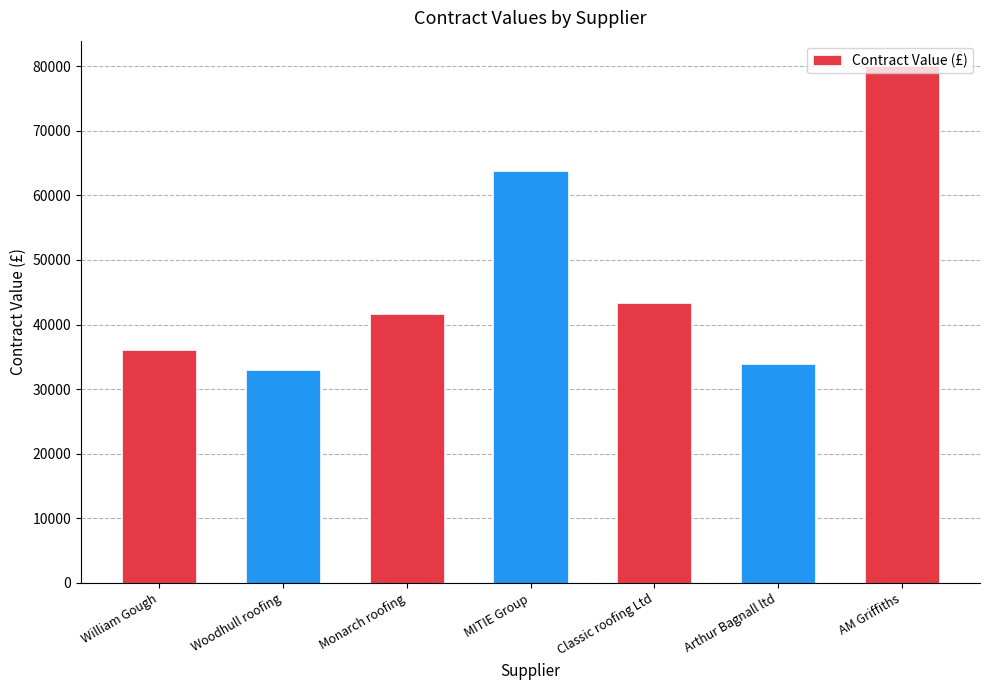

What position from the right is Classic roofing Ltd?

3